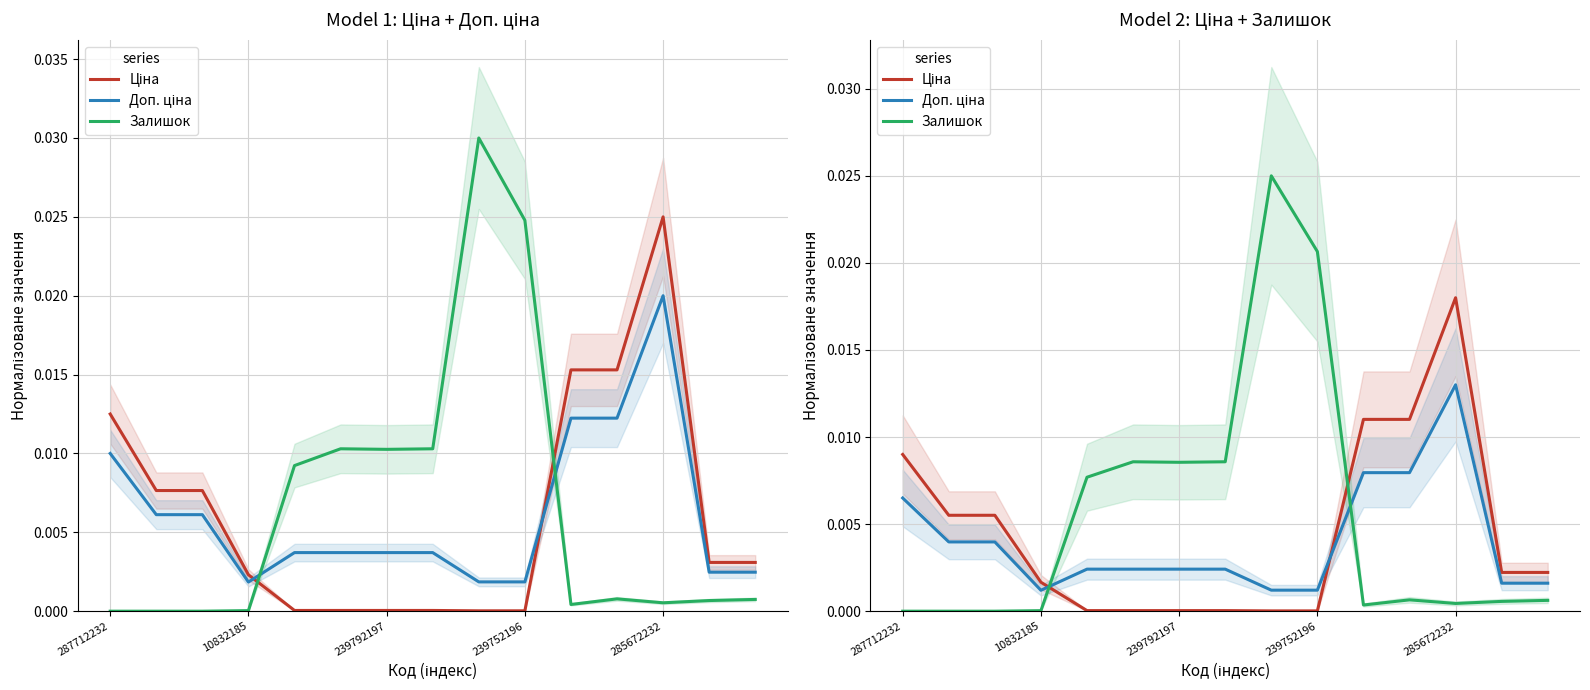

List the series in order of their peak value, highest first.

Залишок, Ціна, Доп. ціна